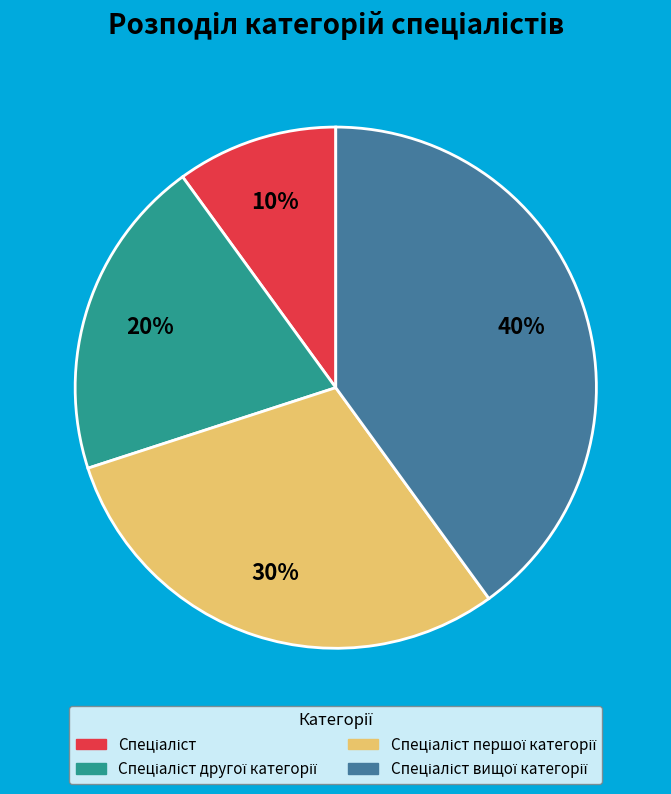

Is there any slice that represents more than half of the pie?

No